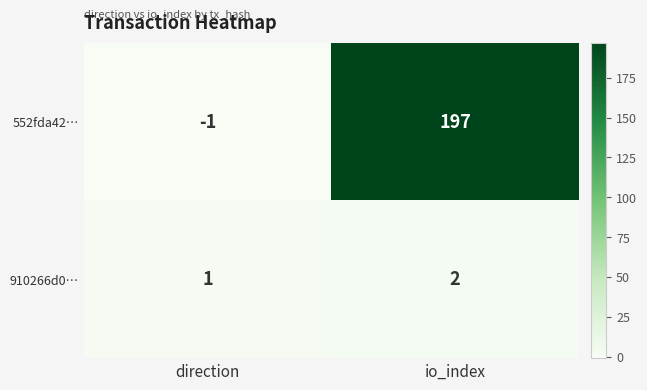

The 910266d0… series shows 1 at direction. True or false?

True